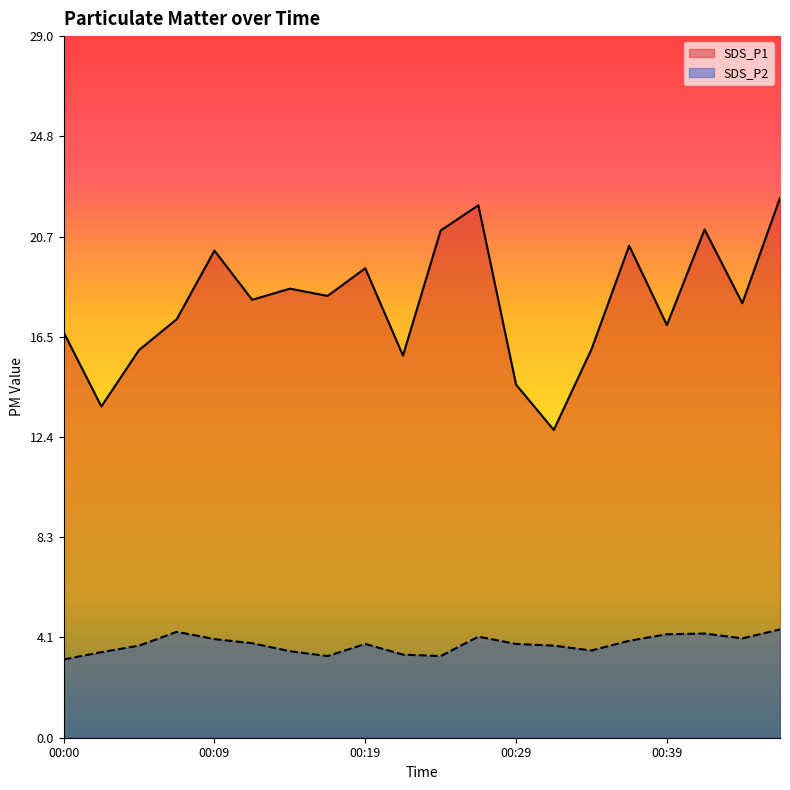

Which category has the lowest value in the SDS_P2 series?

00:00